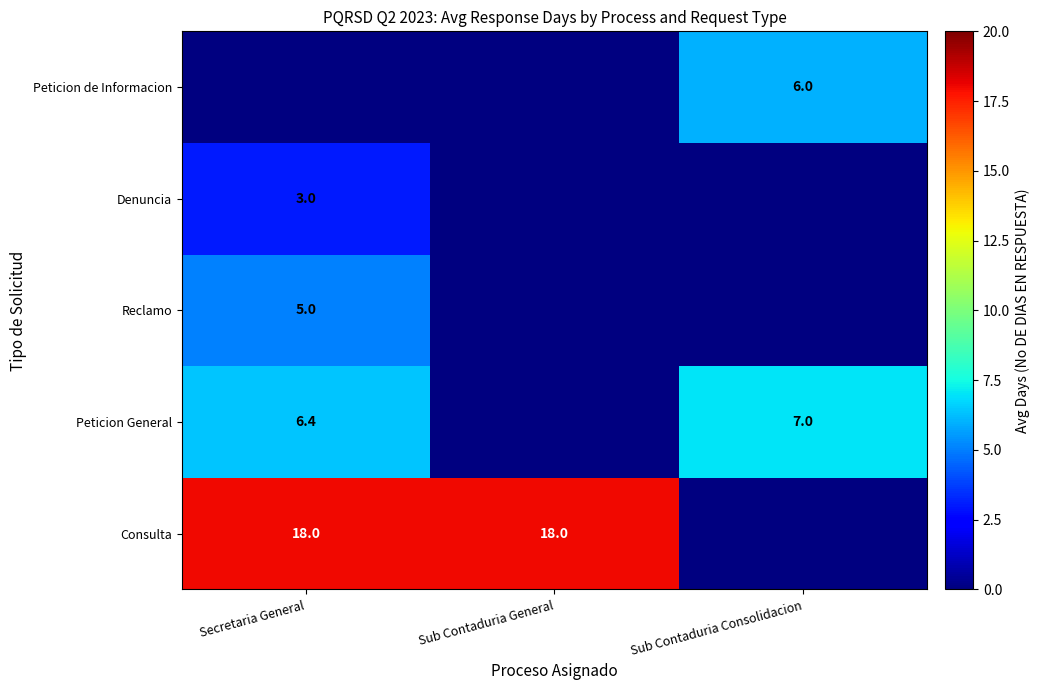

The value of Reclamo at Secretaria General is 8.4. True or false?

False